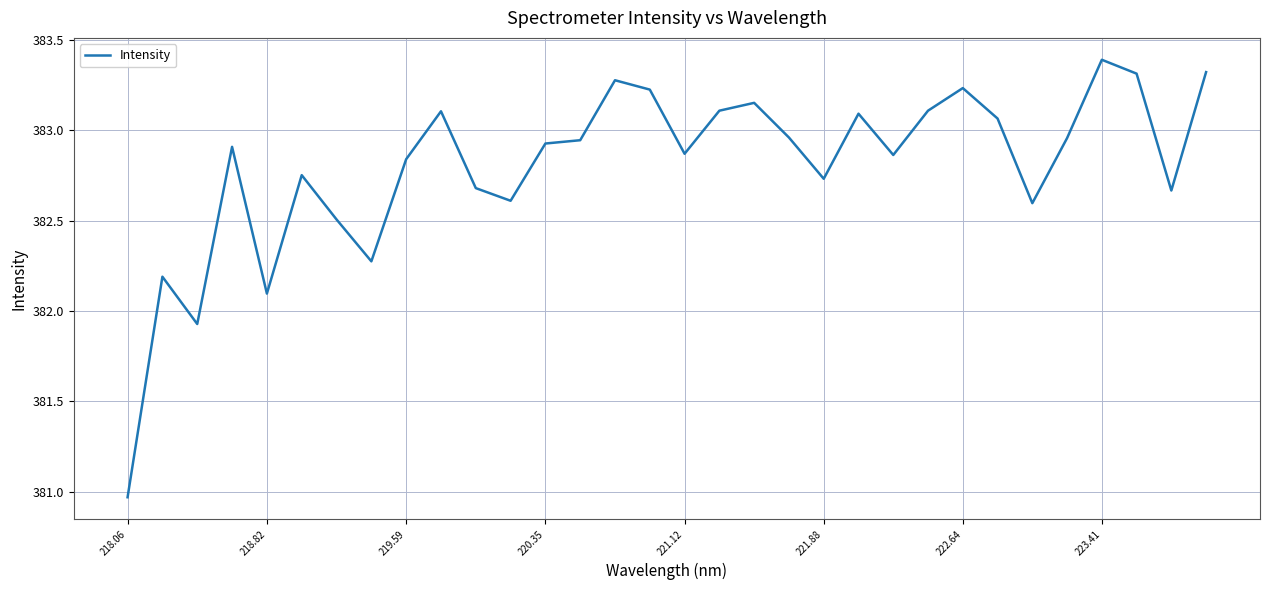

Count the number of values greater than 382.

30